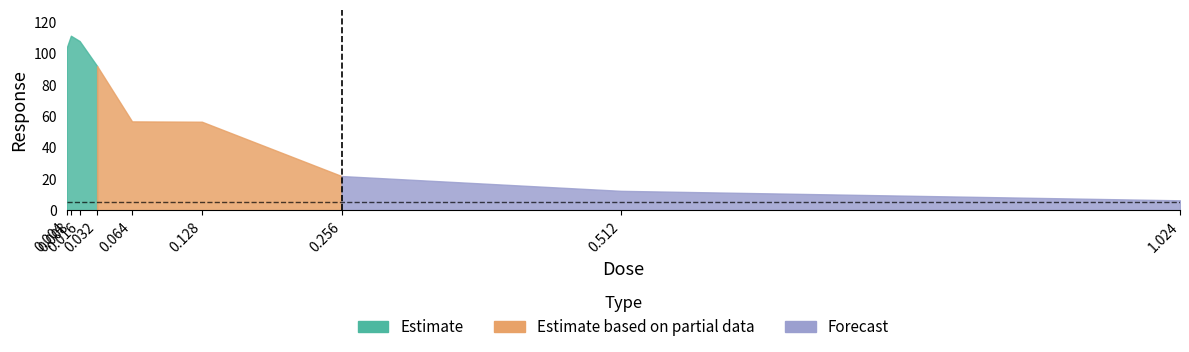

Which category has the lowest value across all series?

1.024